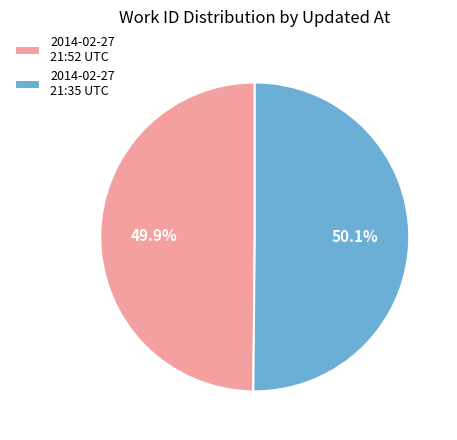

How many slices are in this pie chart?

2